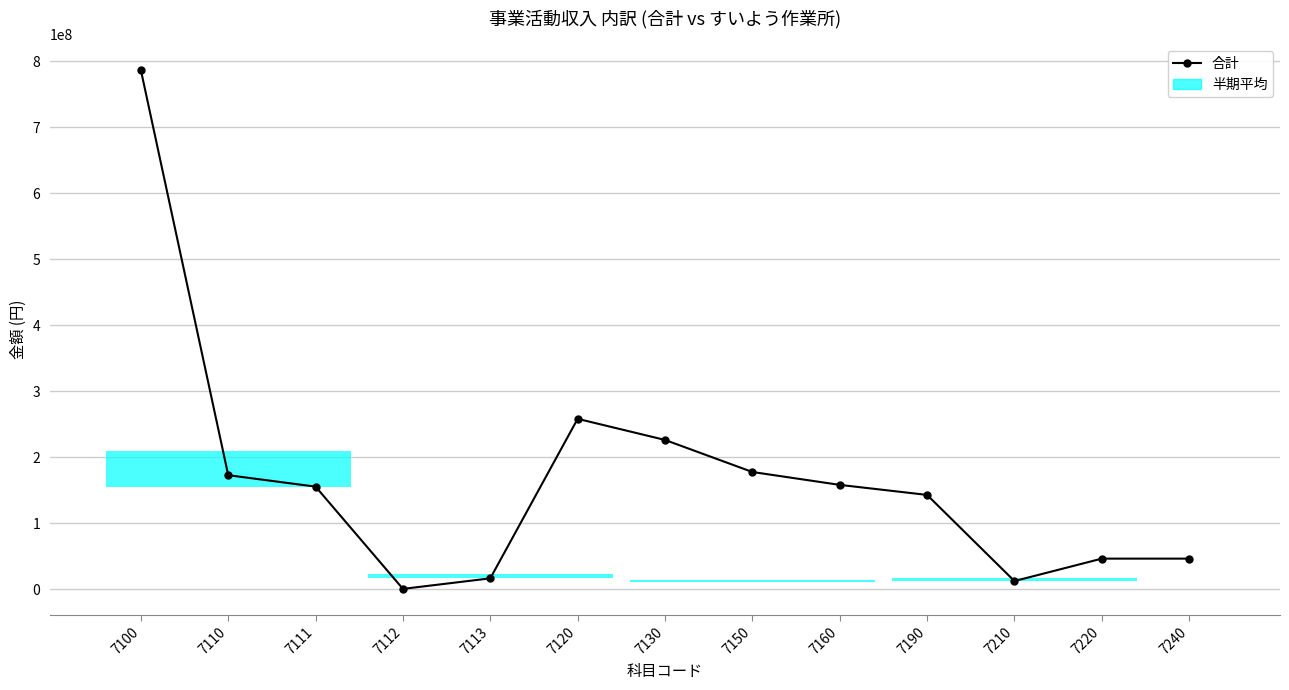

How many distinct data groups are displayed?

2